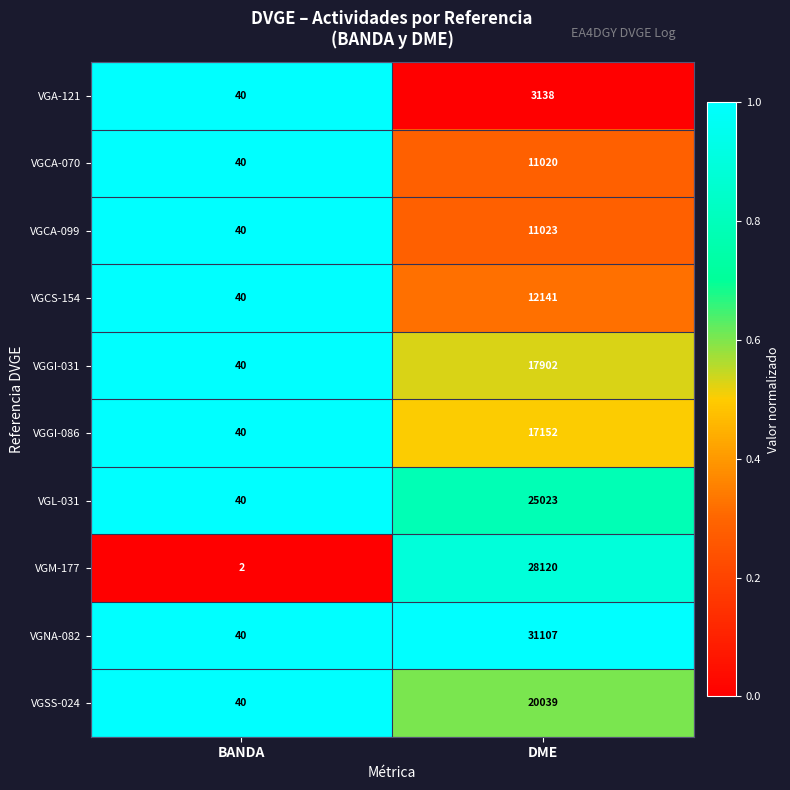

At which label does VGGI-086 reach its peak?

DME